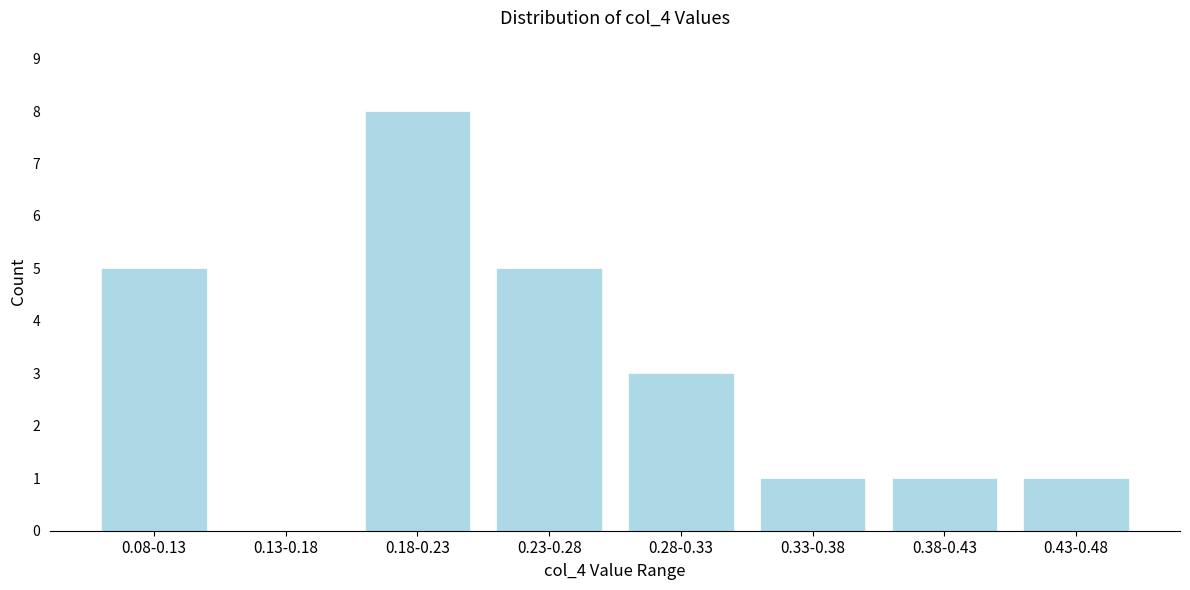

Reading left to right, extract all data points from this chart.

0.08-0.13=5	0.13-0.18=0	0.18-0.23=8	0.23-0.28=5	0.28-0.33=3	0.33-0.38=1	0.38-0.43=1	0.43-0.48=1